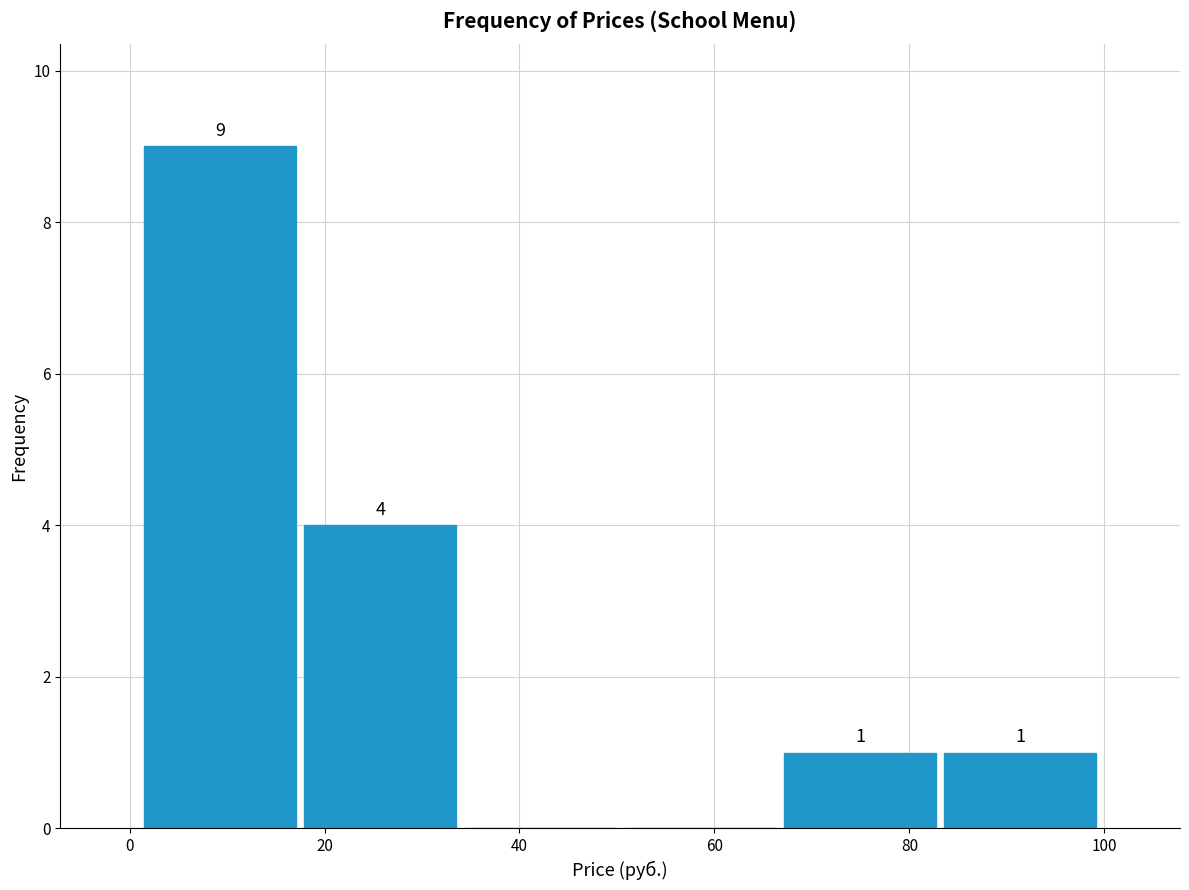

Over which range of the x-axis is the bar tallest?

2 to 18